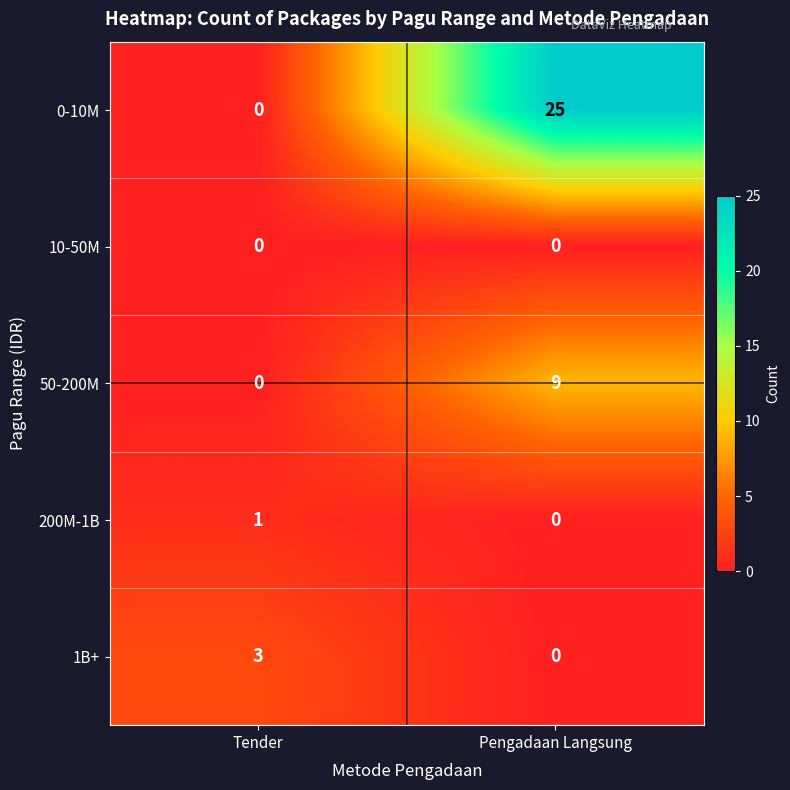

Which series has the largest range (max minus min)?

0-10M